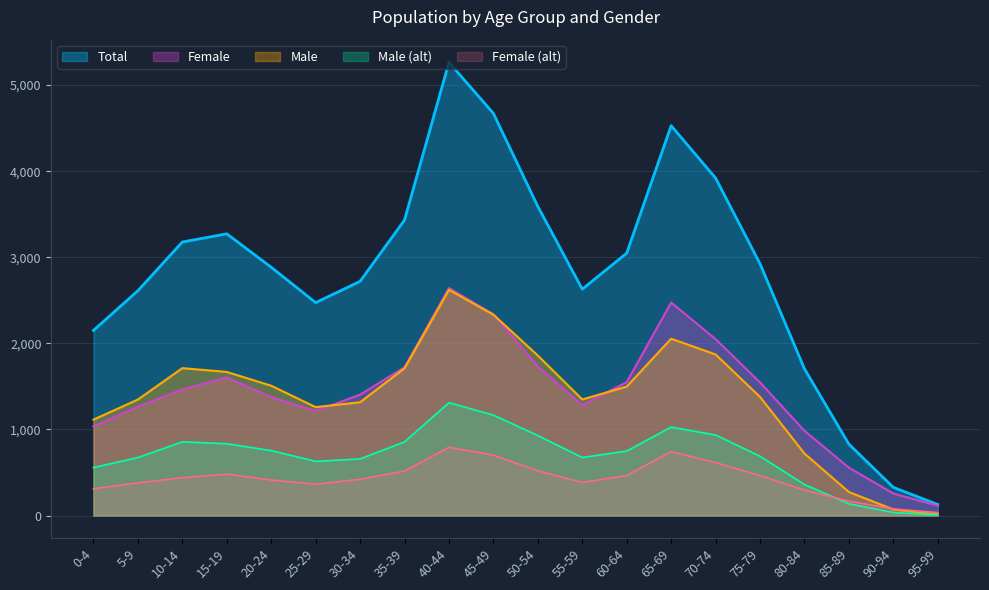

What is the spread (max minus min) of values at 70-74?

3305.3